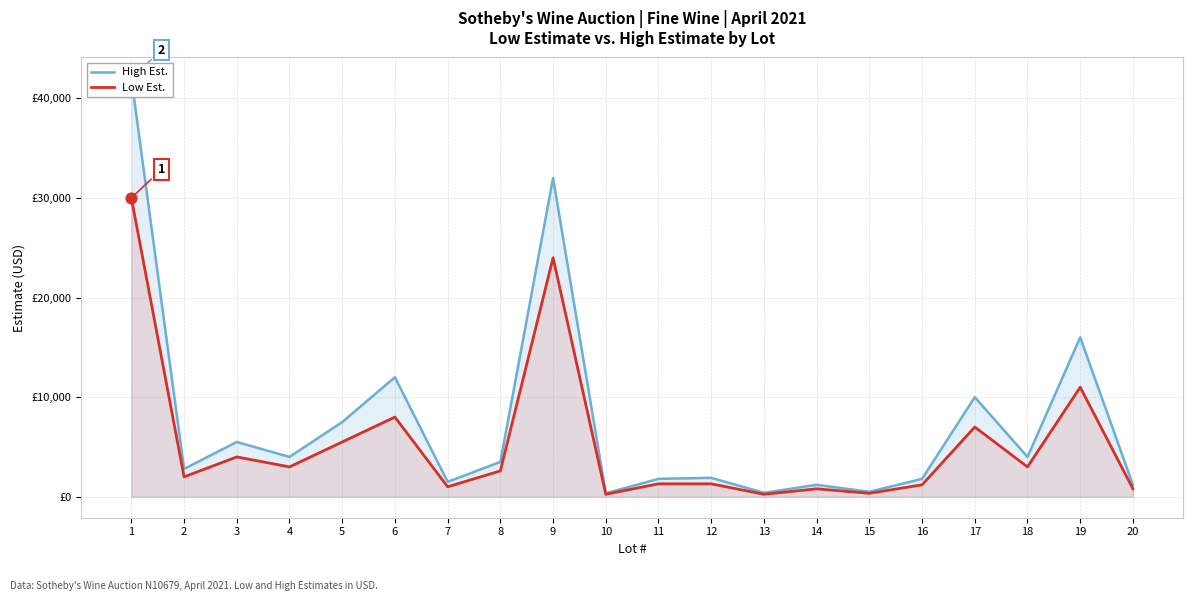

Is the value of High Est. at 18 greater than the value of Low Est. at 14?

Yes